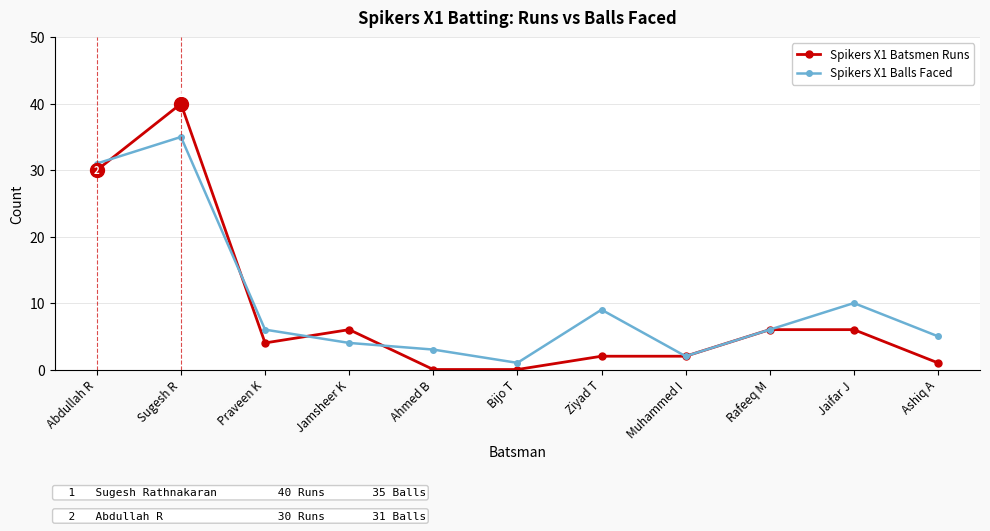

At how many categories does at least one series exceed 23?

2